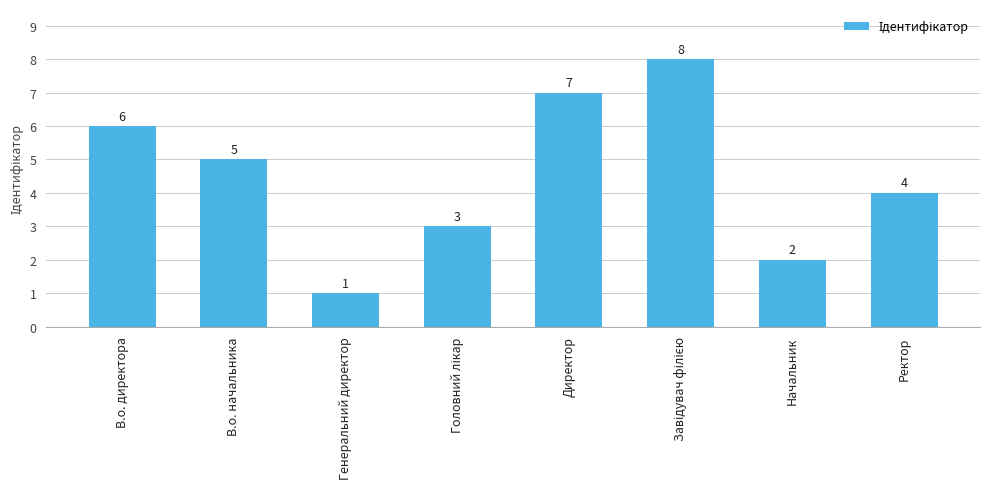

What is the maximum value shown in the chart?

8